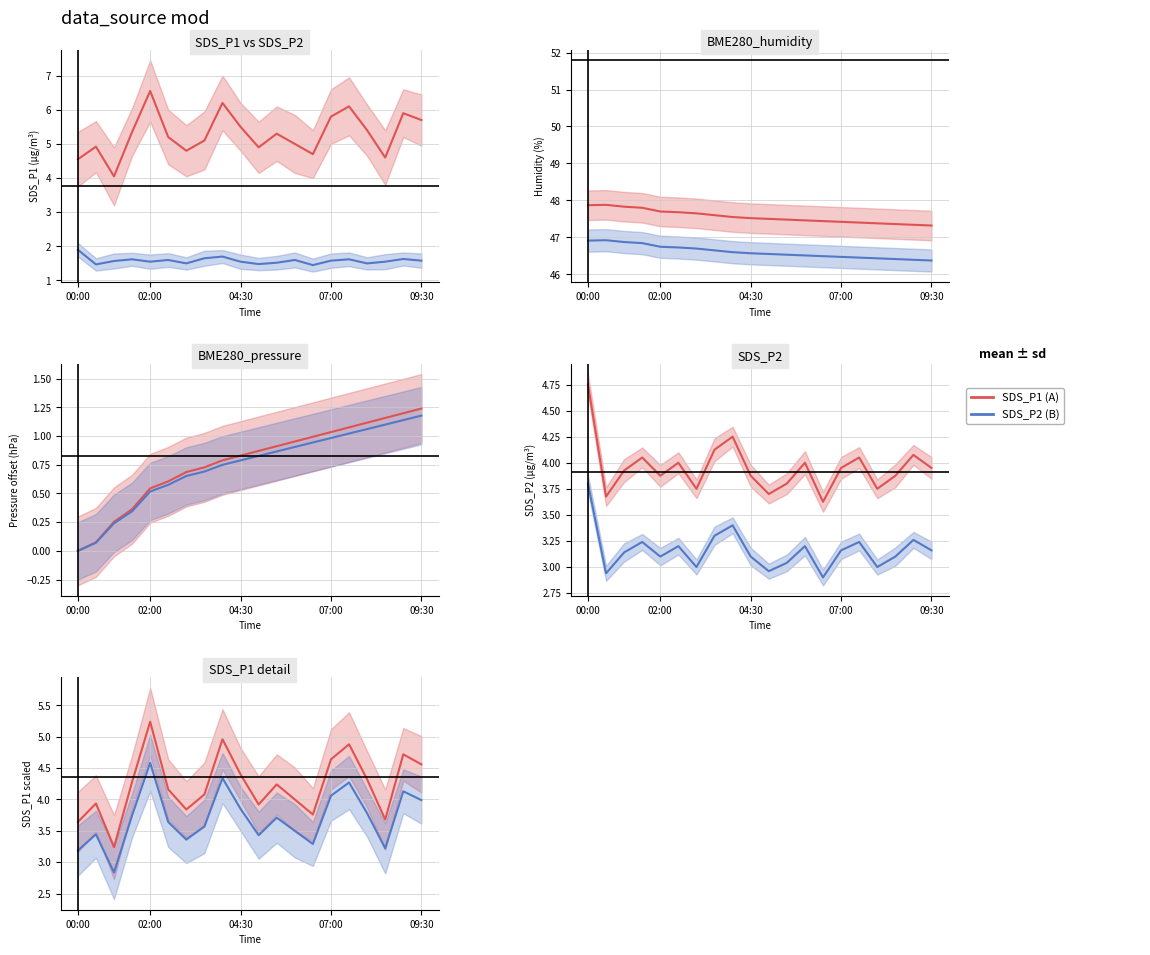

Reading left to right, what are all the values shown in this chart?

SDS_P1 (series A): 3.6	3.9	3.2	4.3	5.2	4.2	3.8	4.1	5.0	4.4	3.9	4.2	4.0	3.8	4.6	4.9	4.3	3.7	4.7	4.6
SDS_P2 (series B): 3.2	3.4	2.8	3.7	4.6	3.6	3.4	3.6	4.3	3.8	3.4	3.7	3.5	3.3	4.1	4.3	3.8	3.2	4.1	4.0